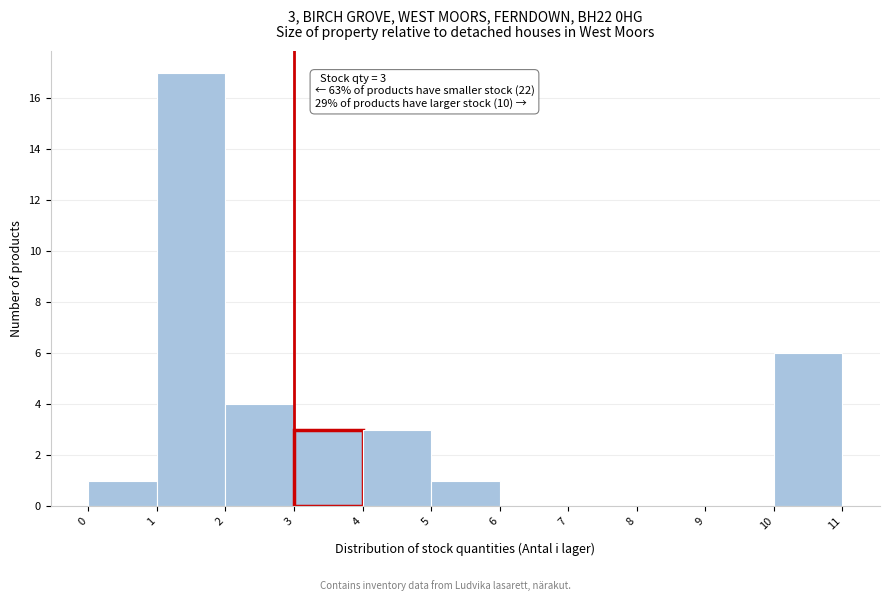

Over which range of the x-axis is the bar tallest?

1 to 2